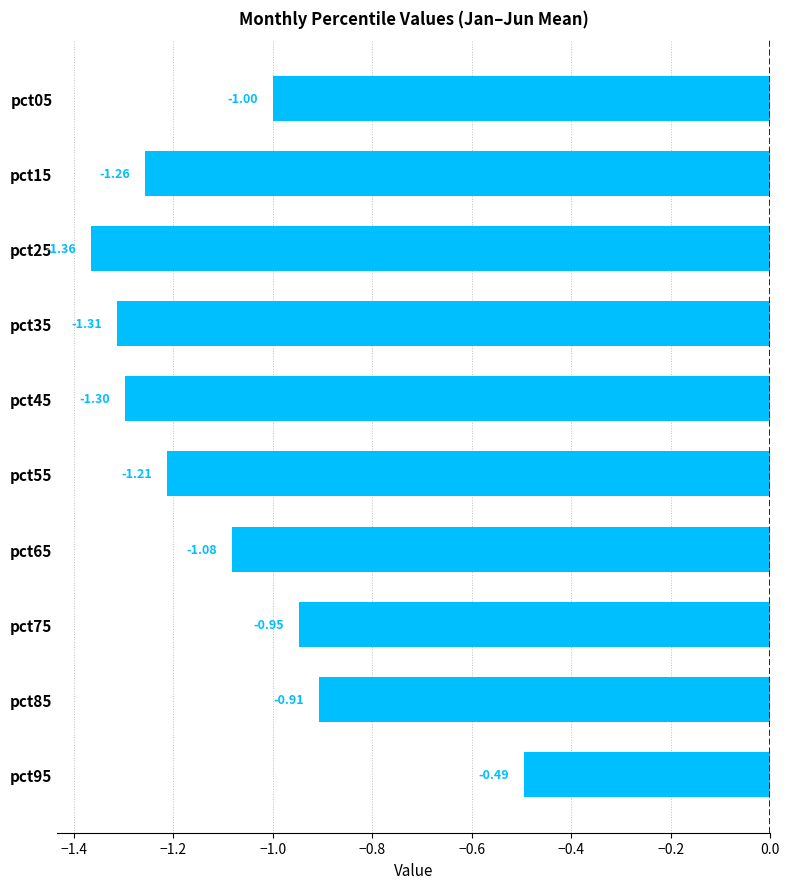

What is the change in value from pct25 to pct55?

+0.2